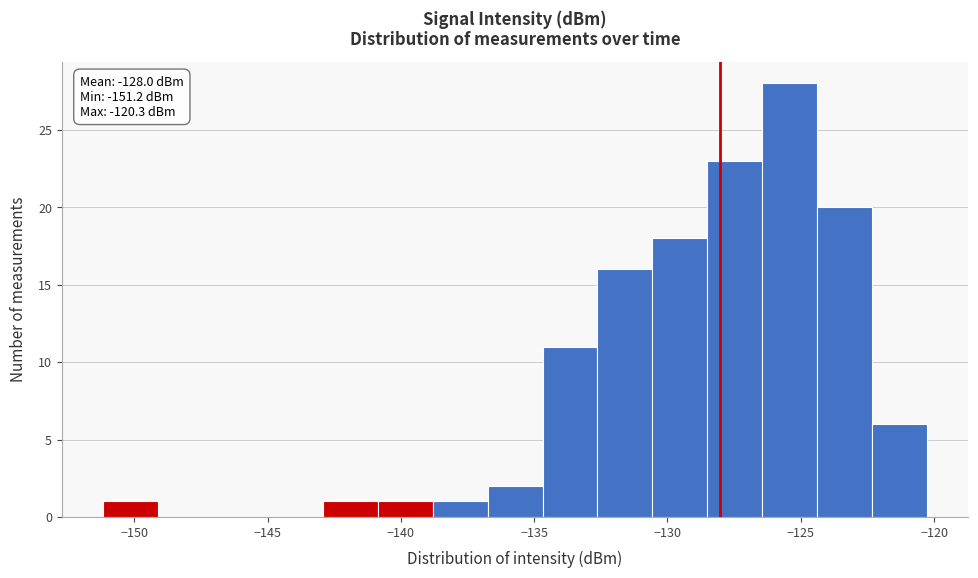

Over which range of the x-axis is the bar tallest?

-126.5 to -124.5